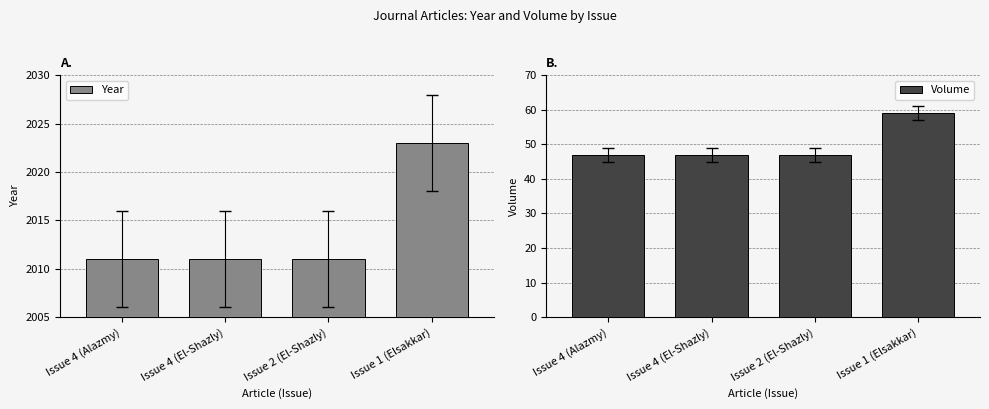

How many bars are there in total?

8